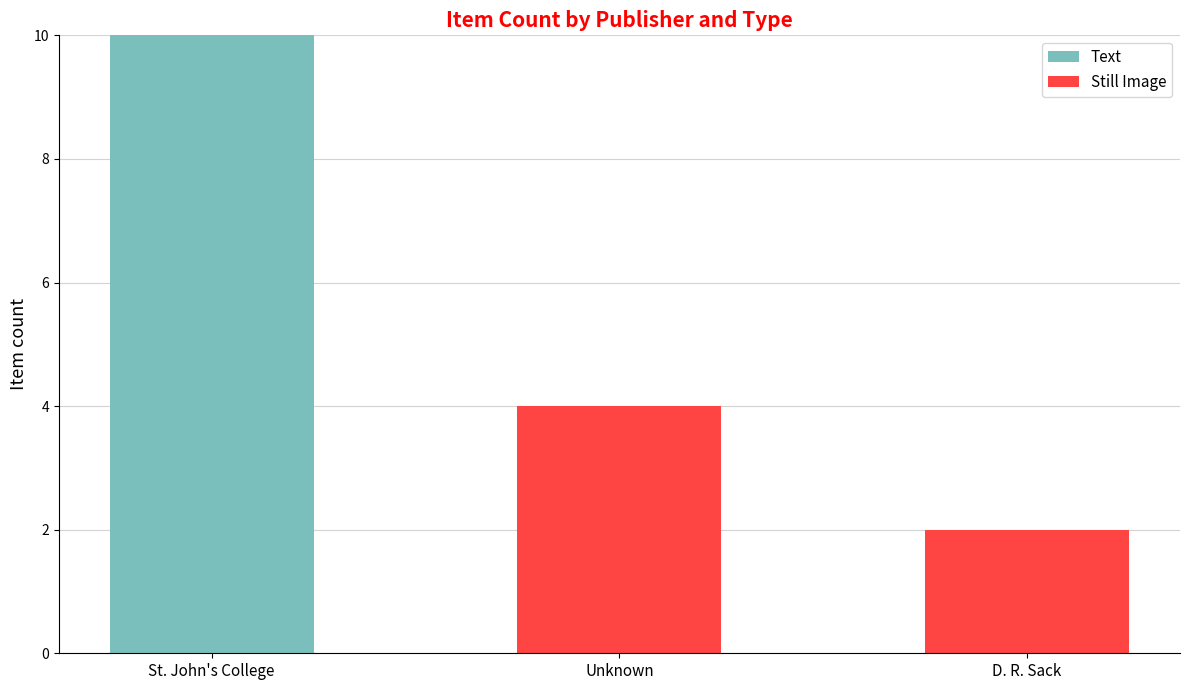

Reading left to right, transcribe the values for Text.

St. John's College=10	Unknown=0	D. R. Sack=0